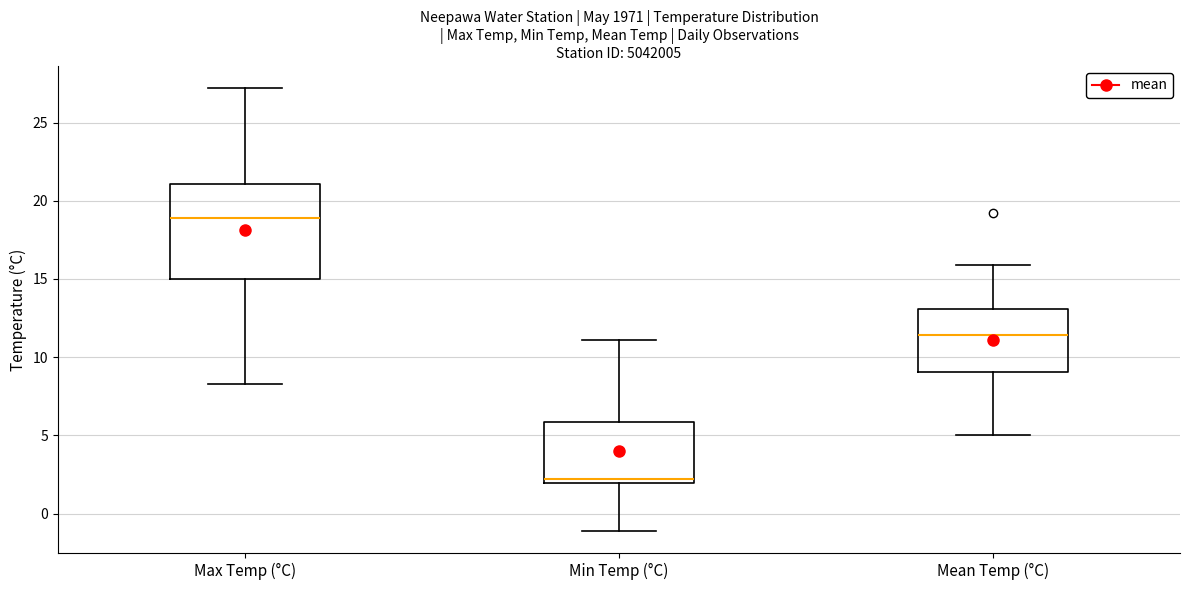

Reading left to right, transcribe this box plot: for each box, give where its median line is, the range the box spans, and where its two whiskers end, as read against the y-axis. The values are not printed on the chart, so give them approximately, as read against the axis.

Max Temp (°C): median 19.0, box 15.0 to 21.0, whiskers 8.5 to 27.0
Min Temp (°C): median 2.0 (just above the box's lower edge), box 2.0 to 6.0, whiskers -1.0 to 11.0
Mean Temp (°C): median 11.5, box 9.0 to 13.0, whiskers 5.0 to 16.0